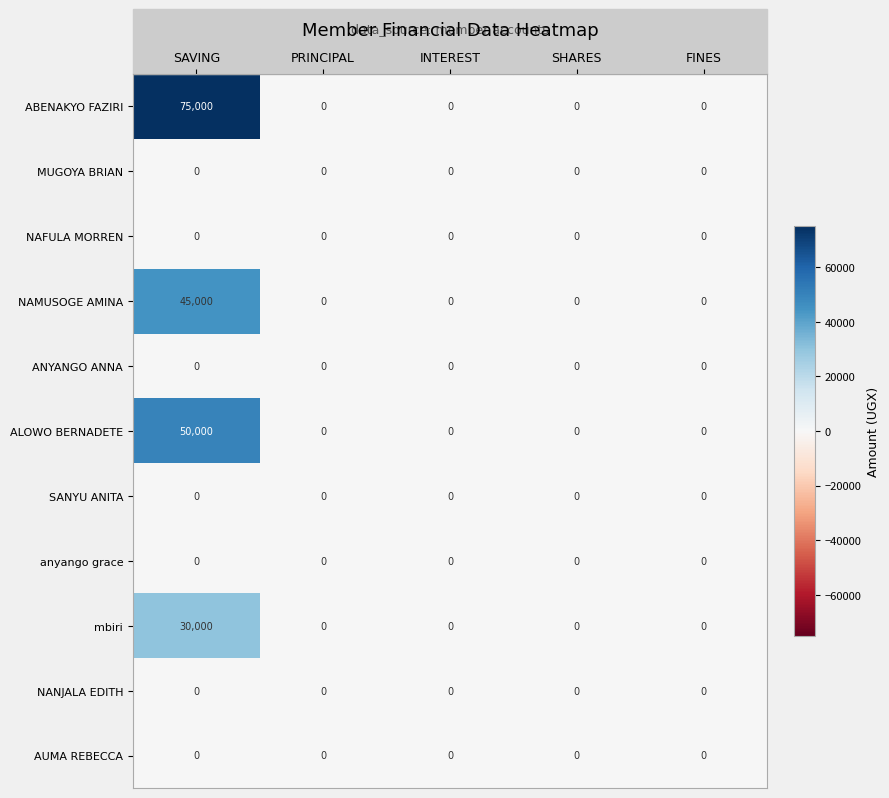

Which series has the largest range (max minus min)?

ABENAKYO FAZIRI